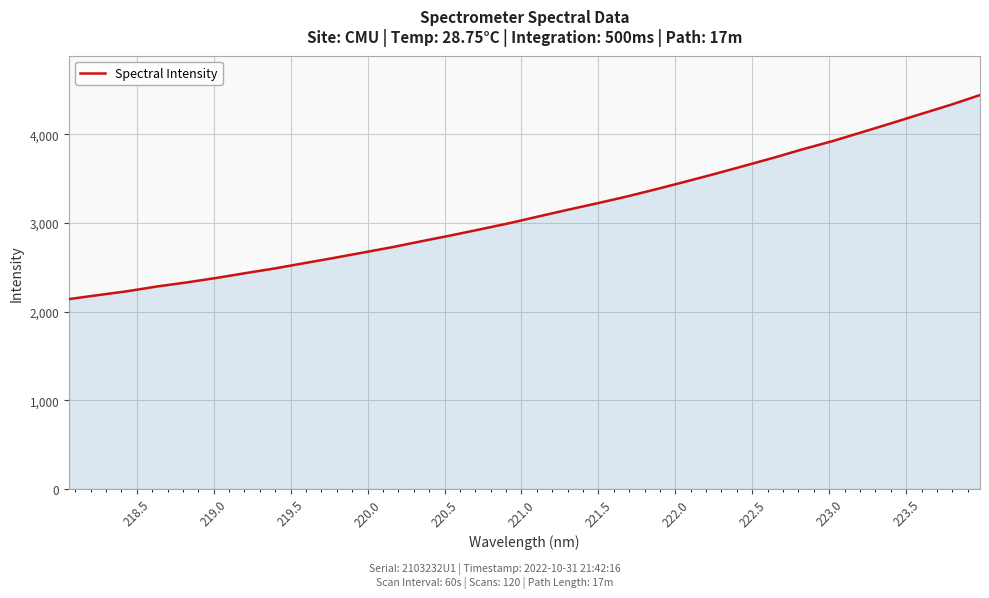

What is the maximum value shown in the chart?

4444.9